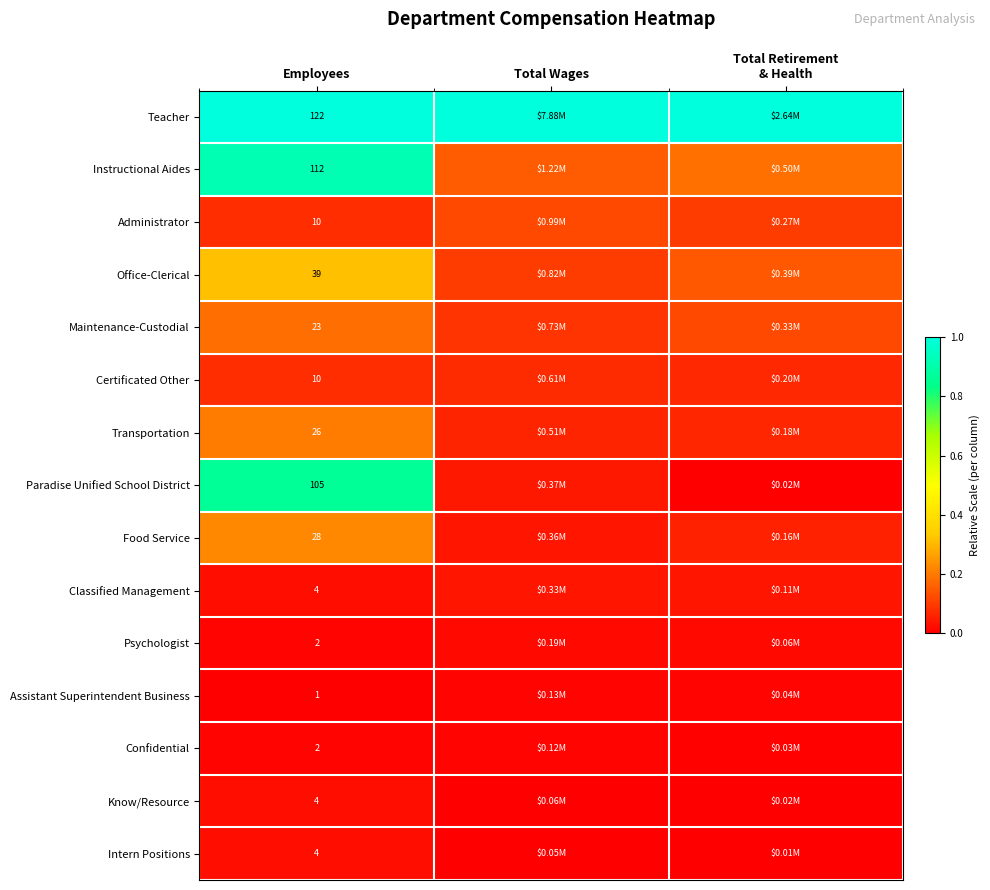

How many series are shown in this chart?

15